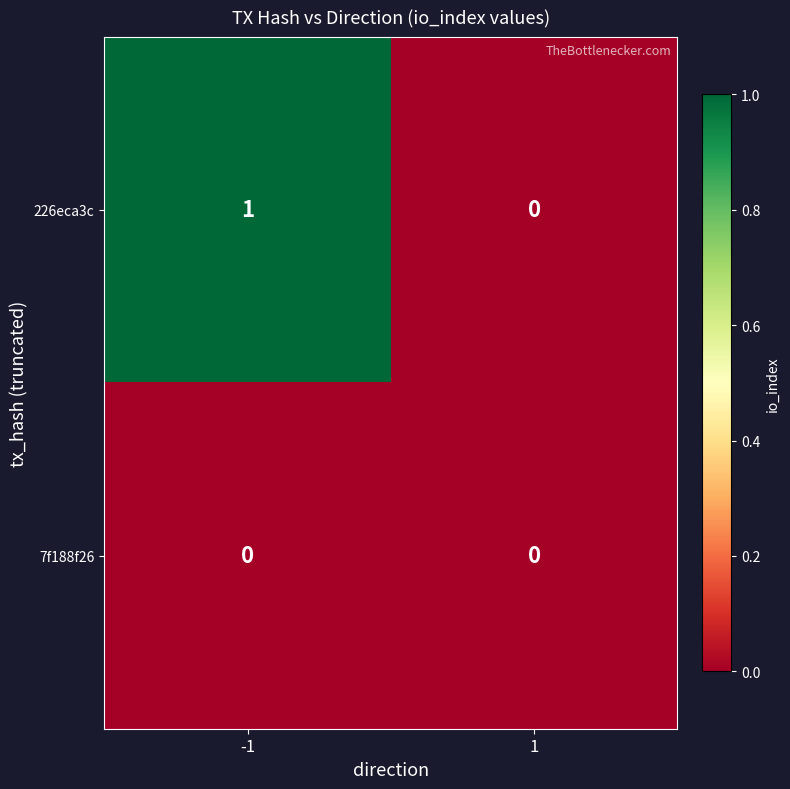

True or false: 7f188f26 has a value of 0 at -1.

True